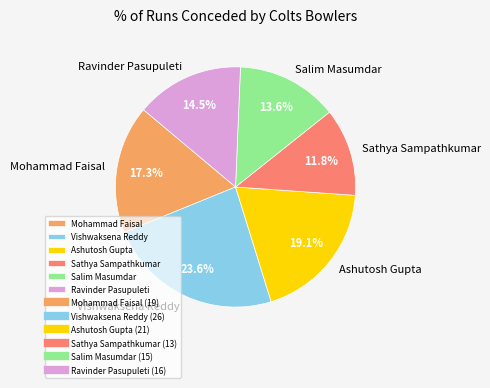

What is the ratio of the value at Salim Masumdar to the value at Sathya Sampathkumar?

1.2